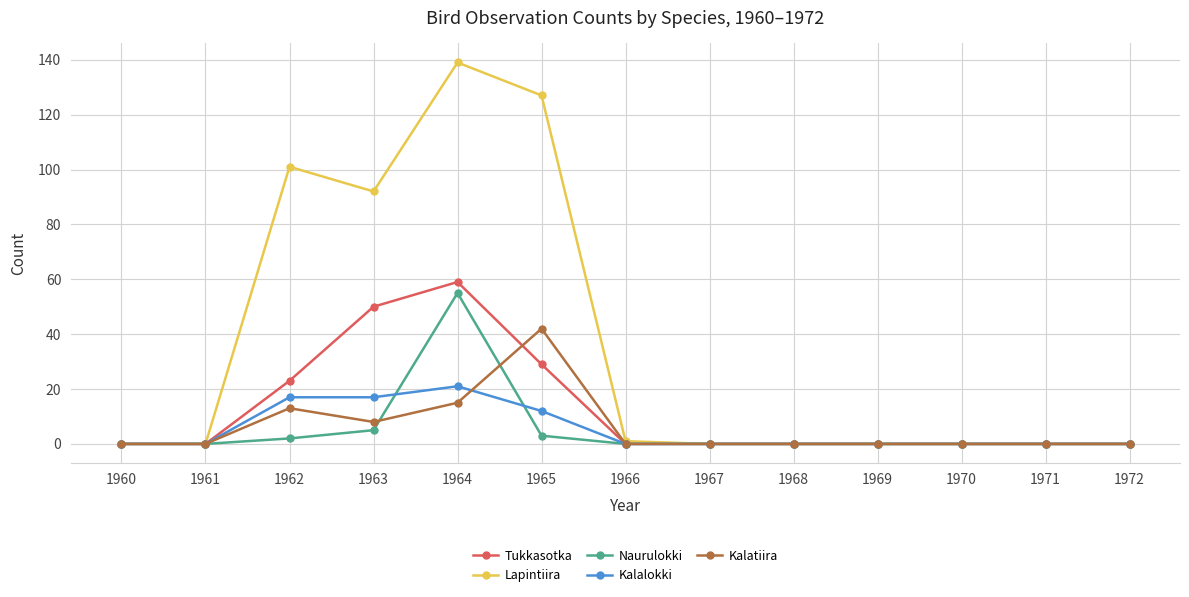

At which category does Lapintiira reach its first local peak?

1962